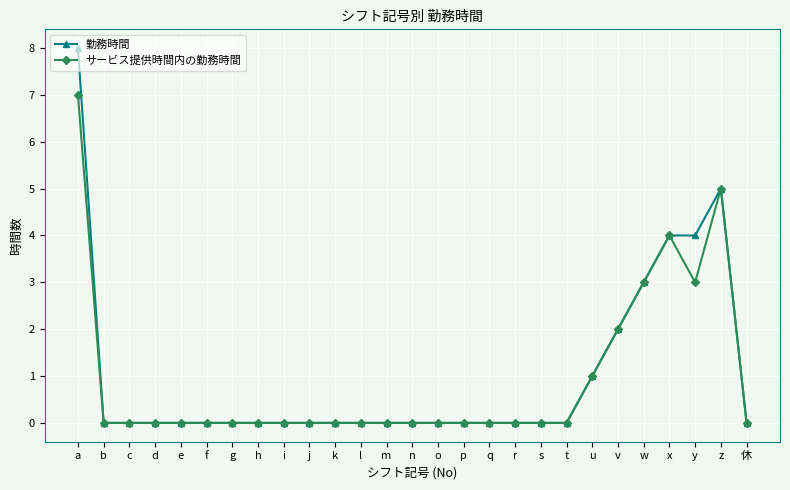

Which series changed the most between b and y?

勤務時間